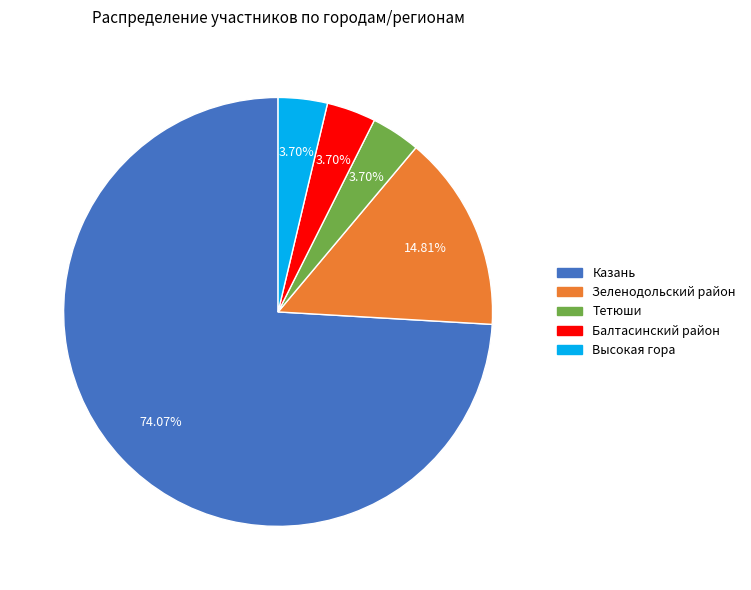

How much of the chart is everything except Балтасинский район?

96.3%